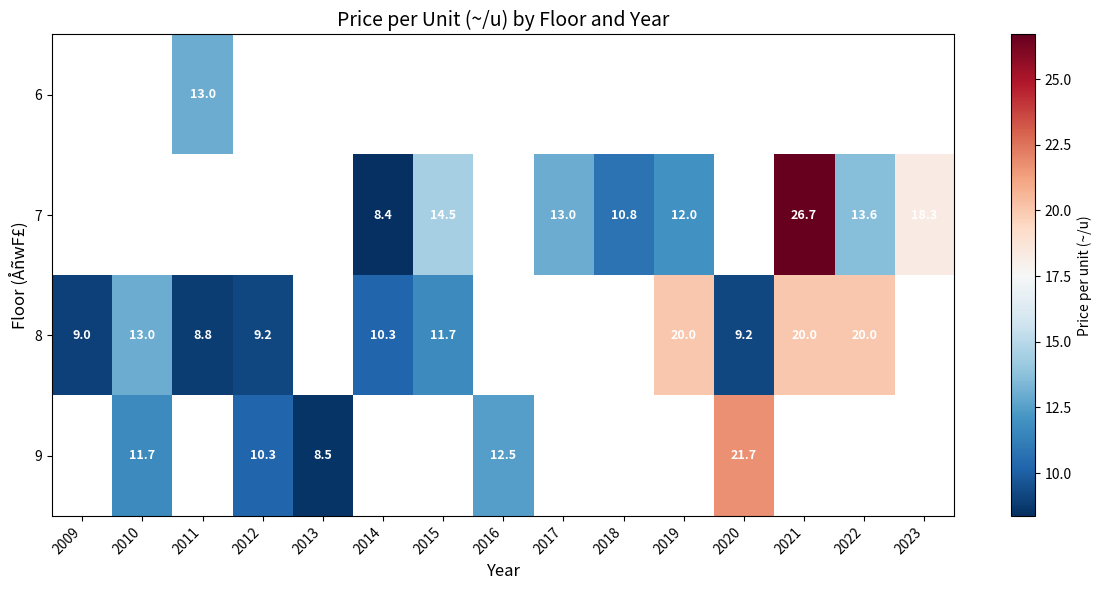

Is it true that 7 equals 14.5 at 2015?

True